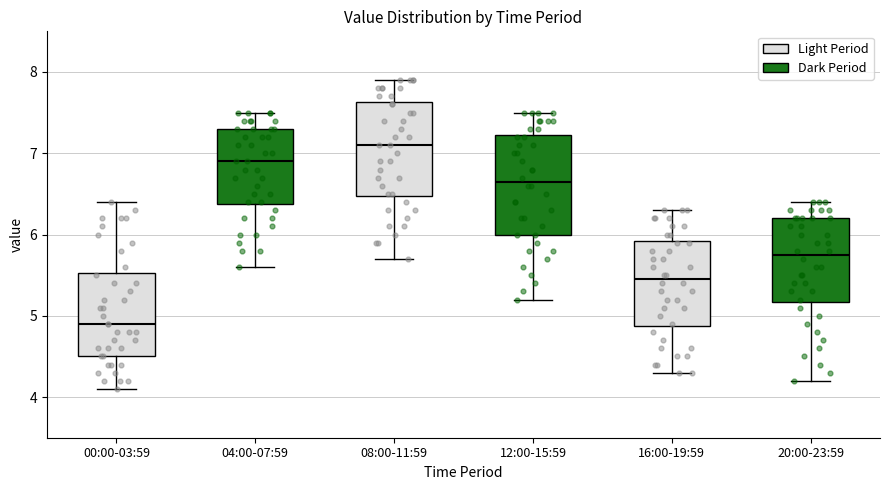

Where is the upper edge of the box for 08:00-11:59 on the y-axis? The values are not printed on the chart, so give them approximately, as read against the axis.

7.6